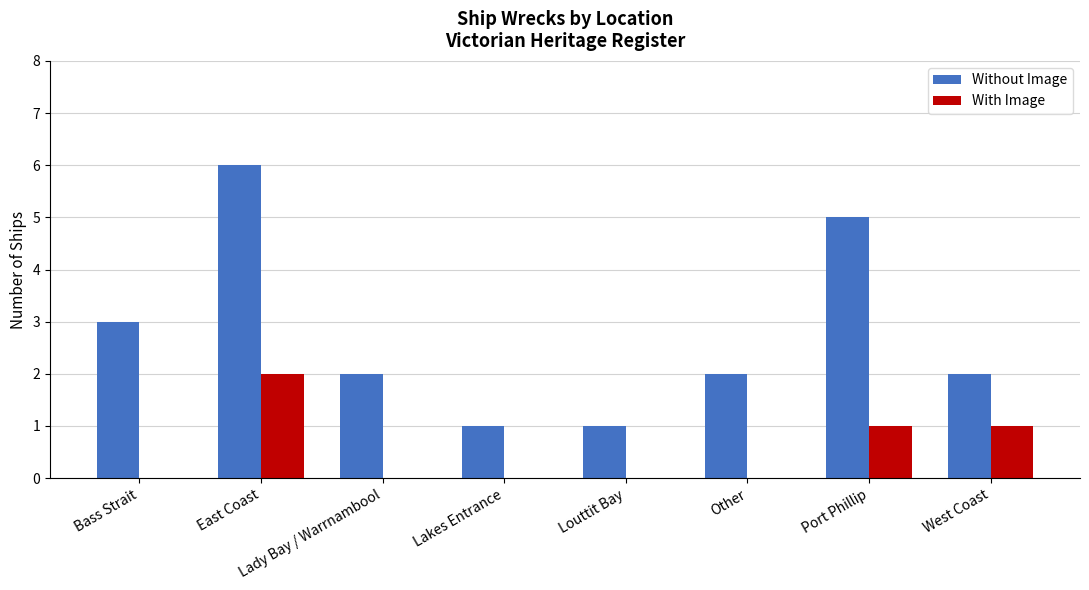

Reading right to left, transcribe all the data shown in this chart.

Without Image: 2	5	2	1	1	2	6	3
With Image: 1	1	0	0	0	0	2	0